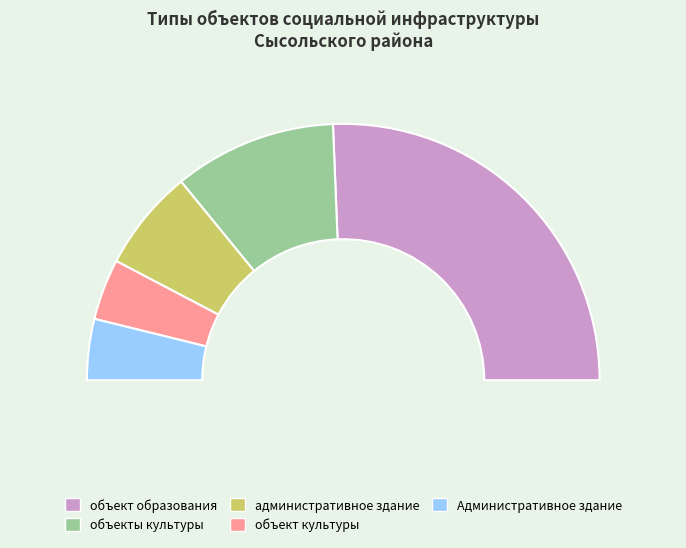

What is the total percentage of объект образования and объект культуры?

59.0%